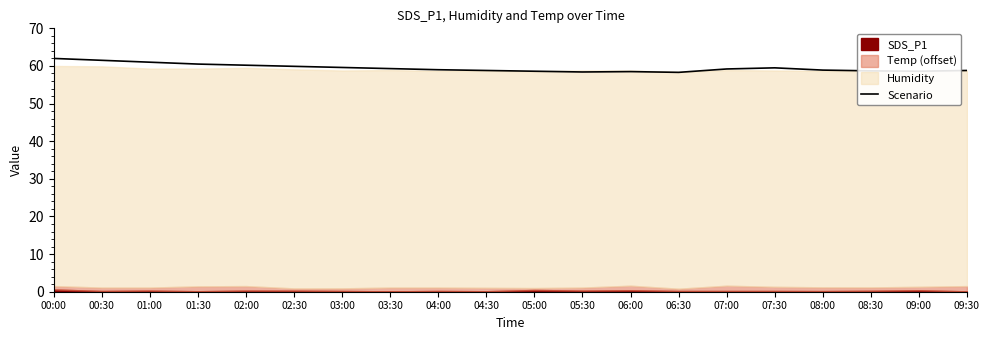

The Scenario series shows 96.9 at 07:00. True or false?

False